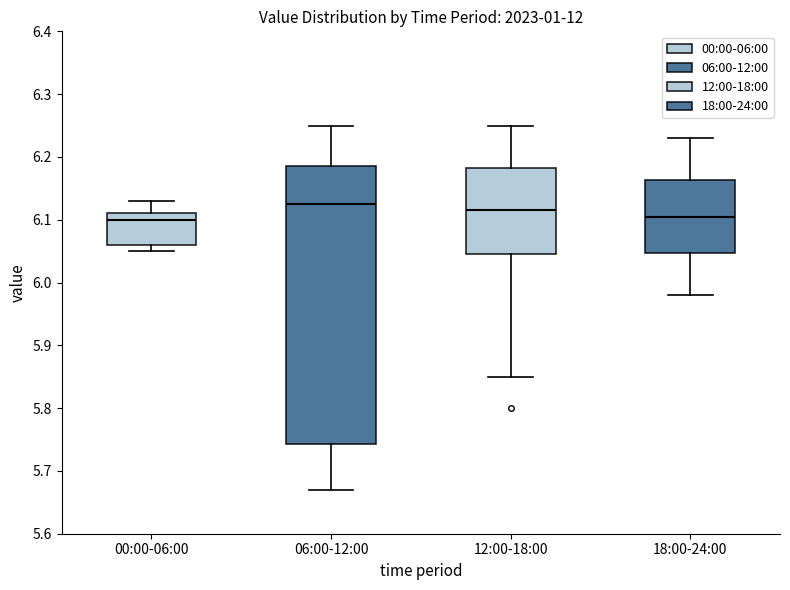

Which box is the tallest, from its lower edge to its upper edge?

06:00-12:00